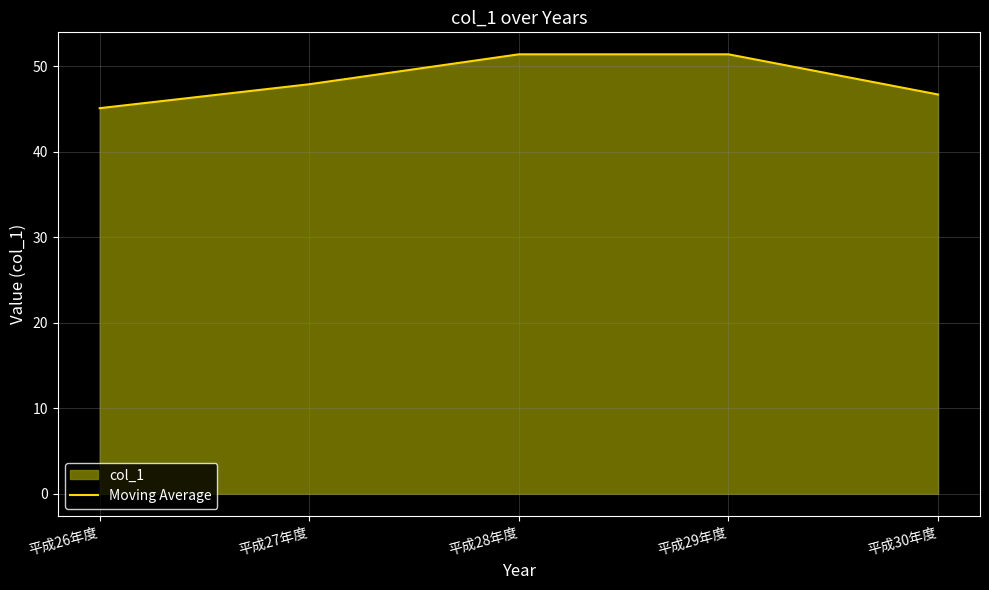

What is the sum of the values at 平成30年度 and 平成27年度?

94.6